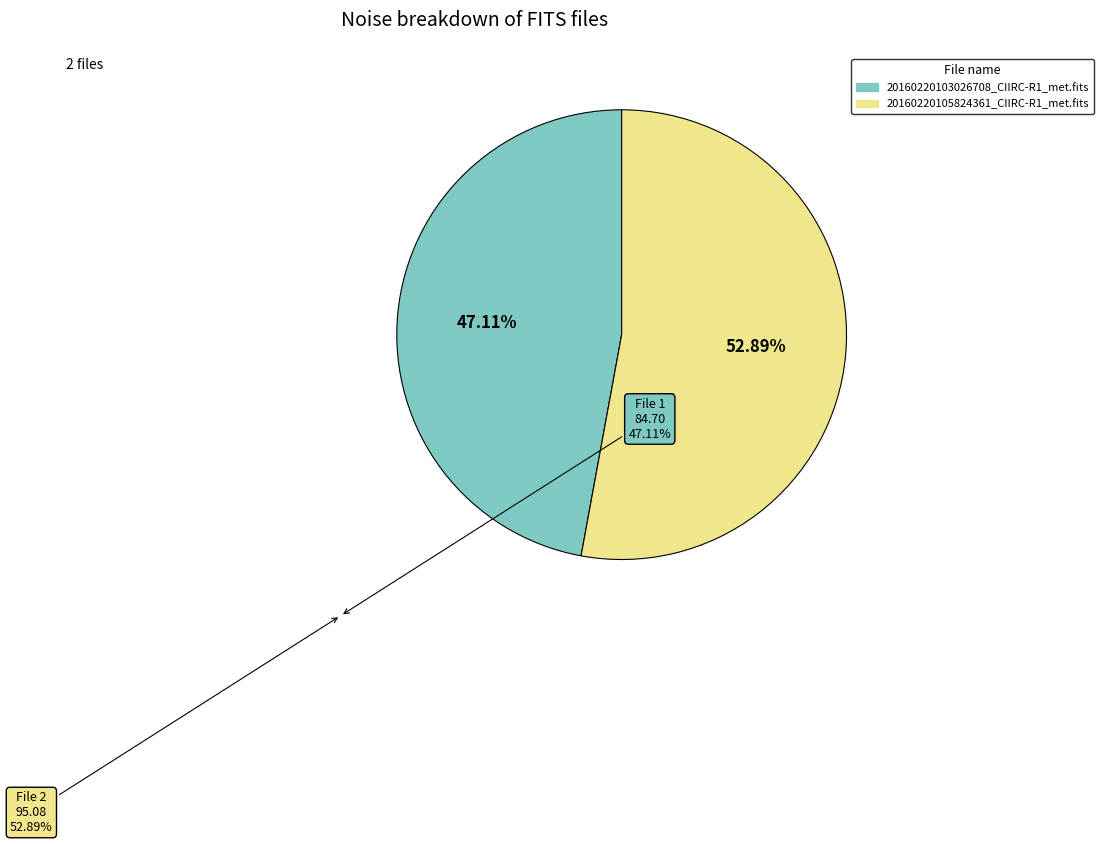

How much of the chart is everything except 20160220105824361_CIIRC-R1_met.fits?

47.1%